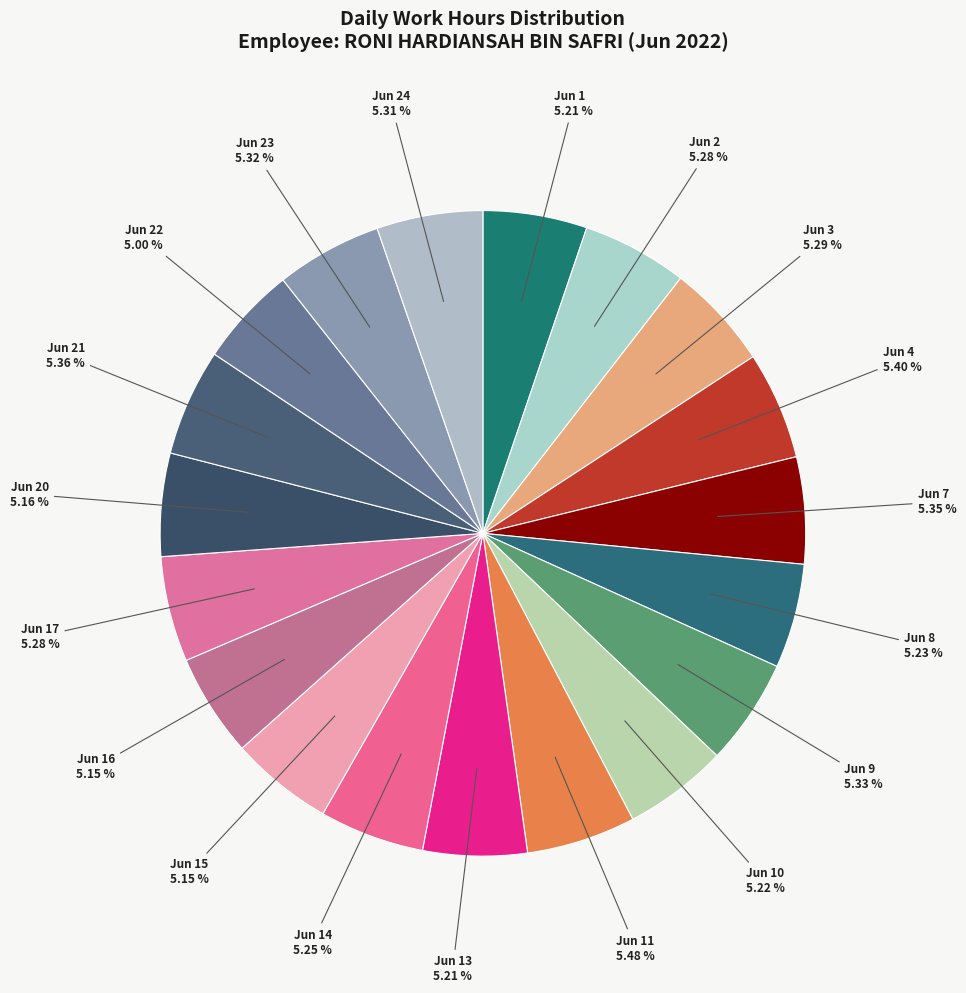

How many segments does this pie chart have?

19